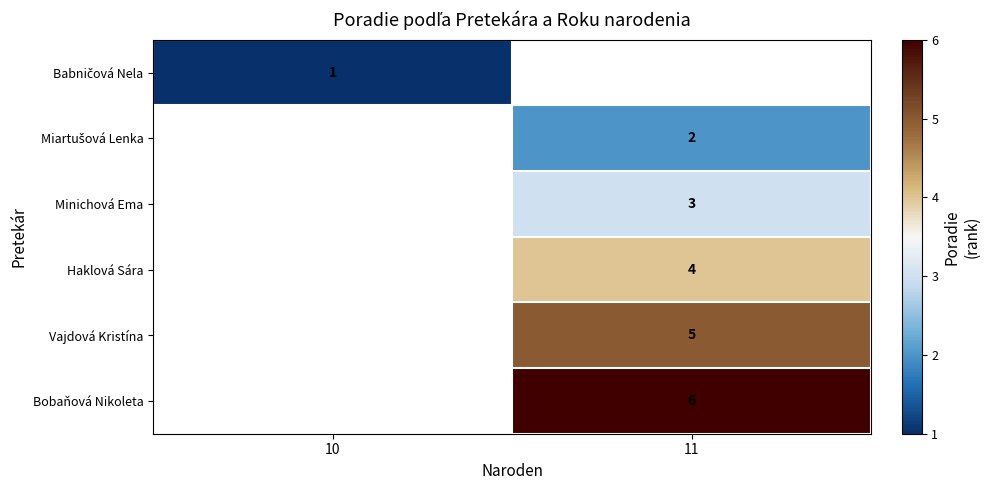

Between 11 and 10, which is larger?

10